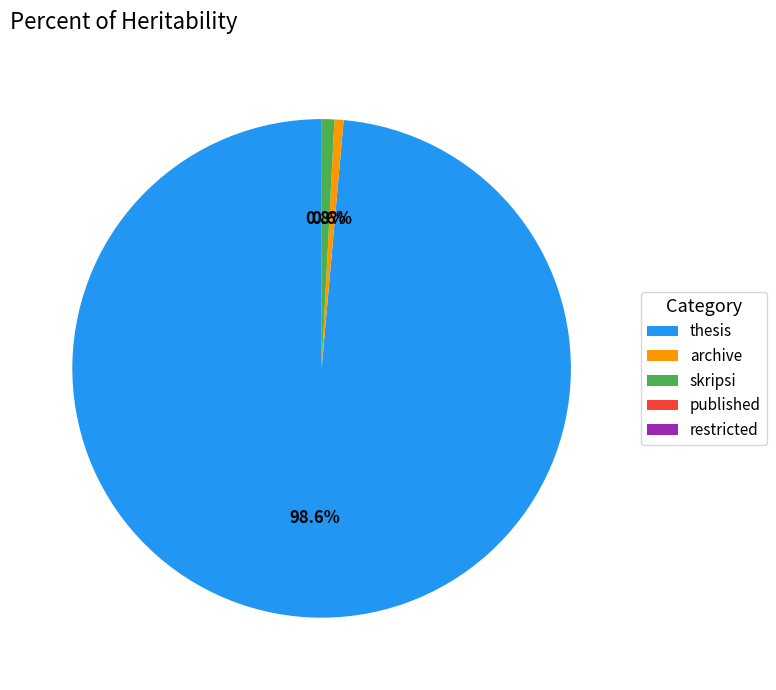

What is the total percentage of thesis and skripsi?

99.4%